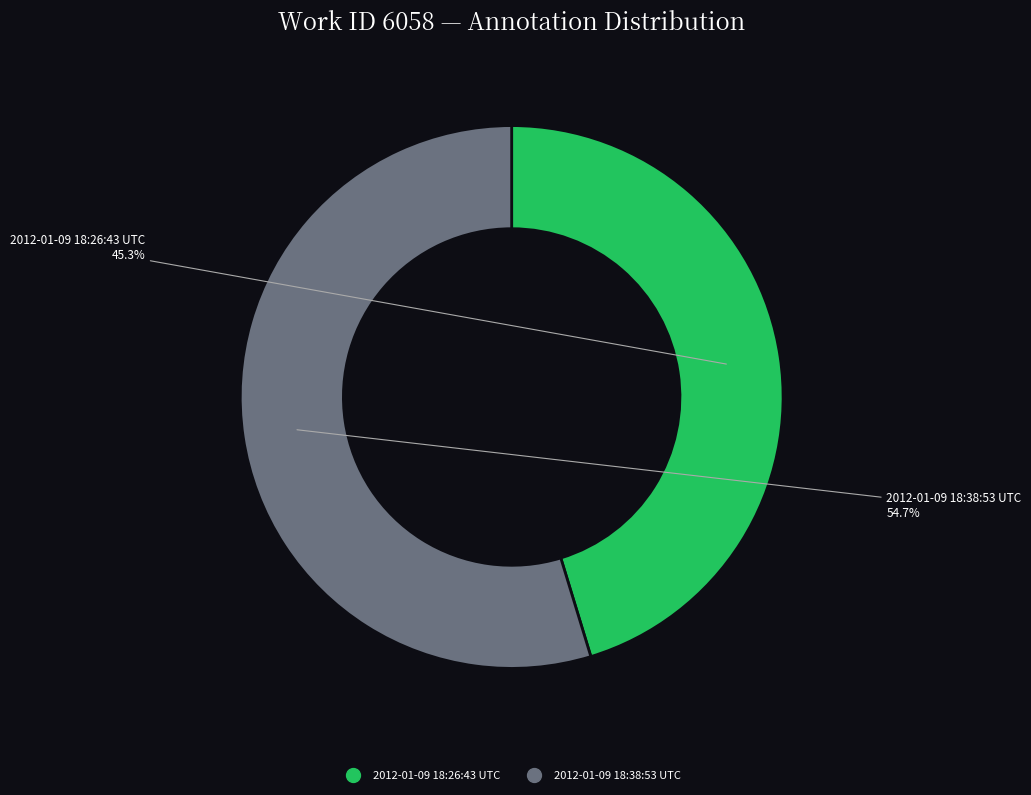

Do 2012-01-09 18:38:53 UTC and 2012-01-09 18:26:43 UTC together represent more than half of the pie?

Yes